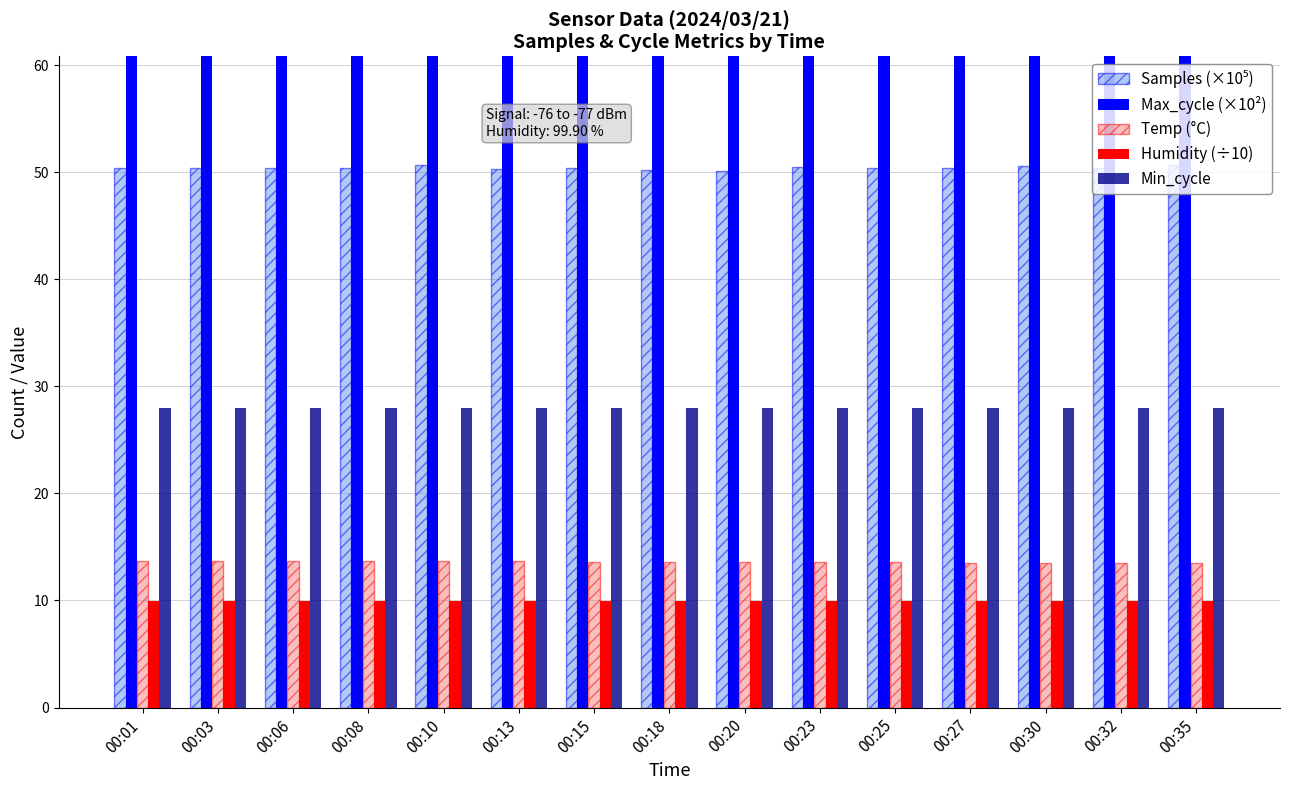

What is the value of the Samples (×10⁵) bar at the 6th from the left?

50.3